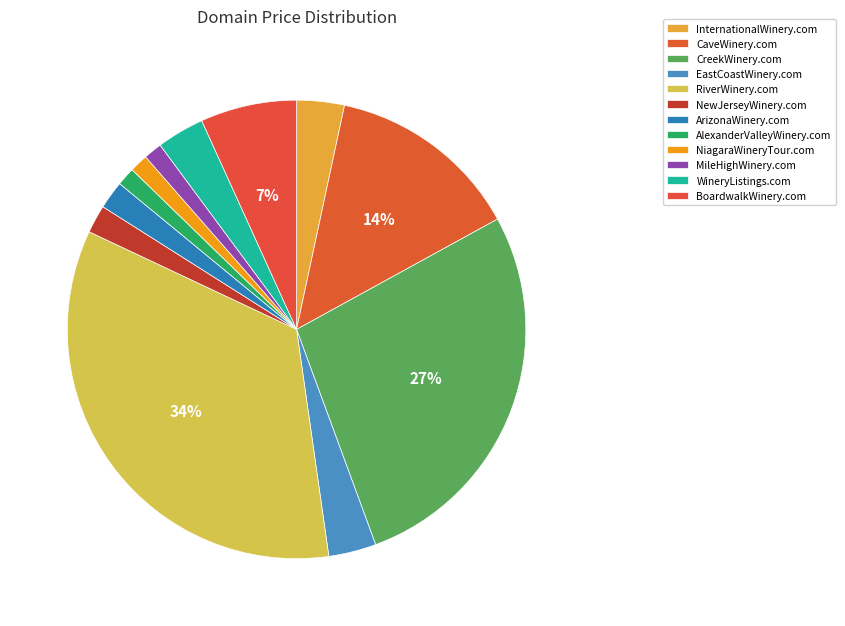

Is it true that InternationalWinery.com is 3% of the pie?

True